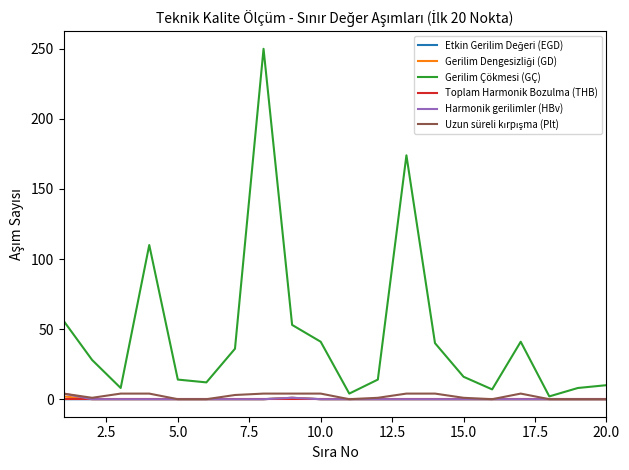

Does the chart display data point markers on the line(s)?

No